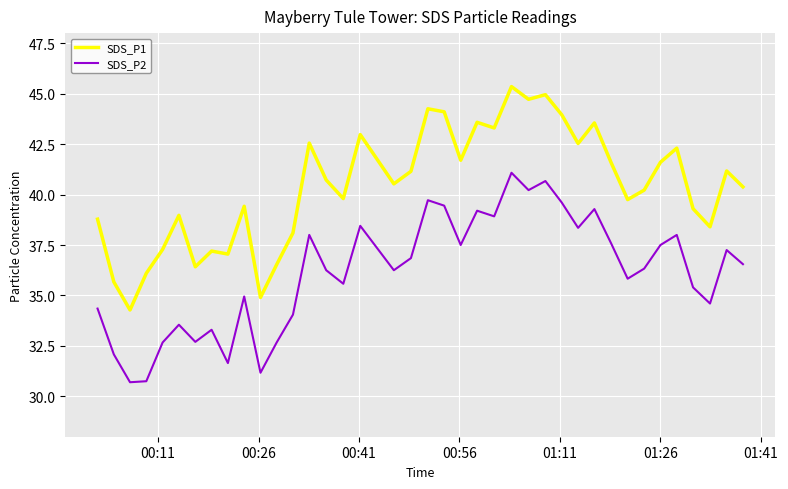

Rank the series by their average value, from lowest to highest.

SDS_P2, SDS_P1